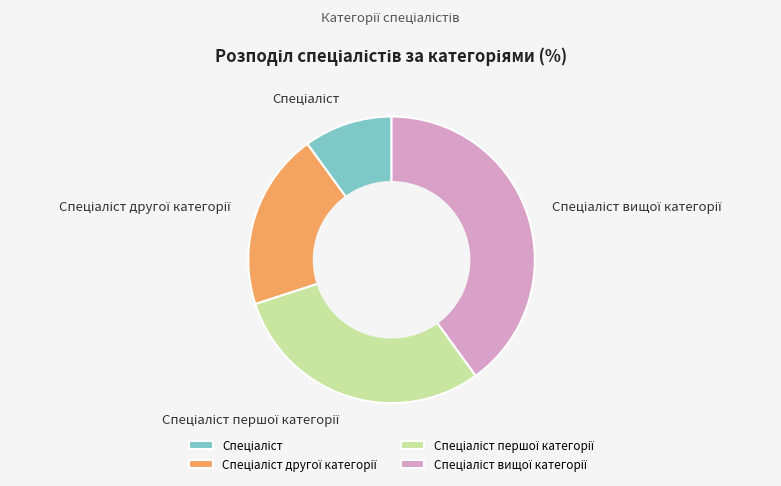

Is there any slice that represents more than half of the pie?

No